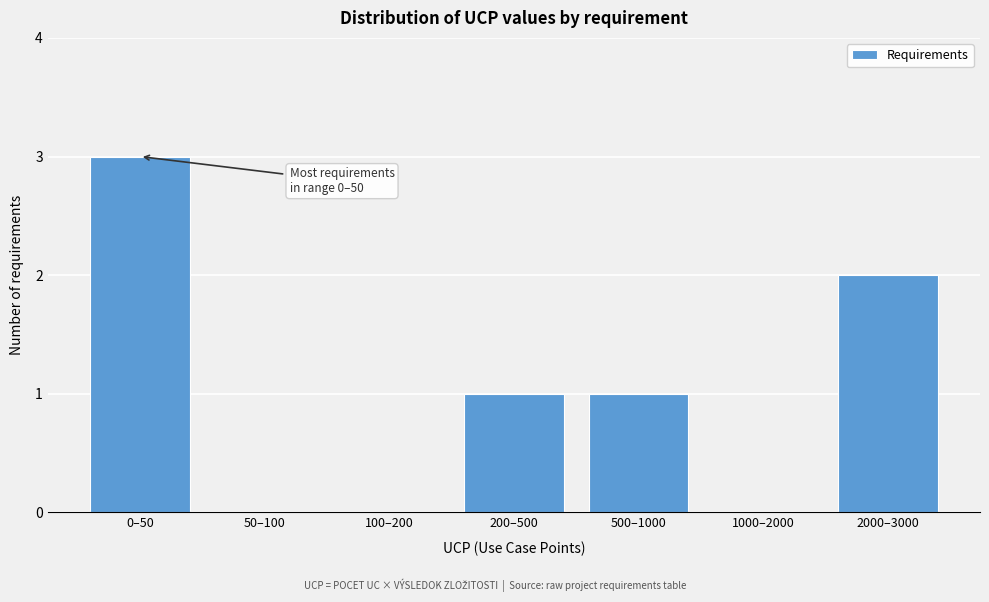

Reading left to right, transcribe all the data shown in this chart.

0–50=3	50–100=0	100–200=0	200–500=1	500–1000=1	1000–2000=0	2000–3000=2